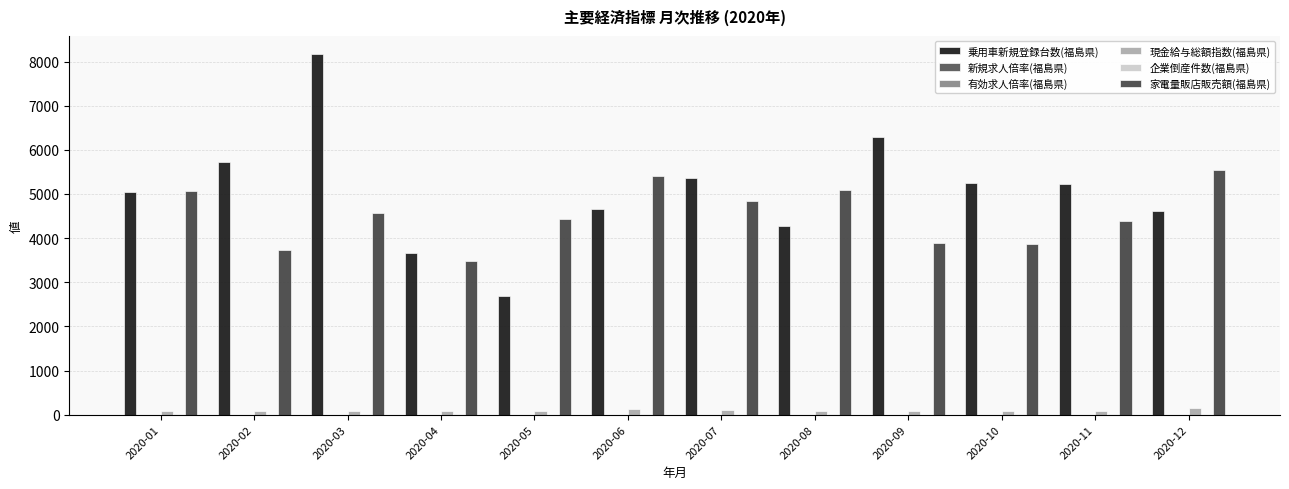

What is the total value across all series at 2020-08?

9461.3